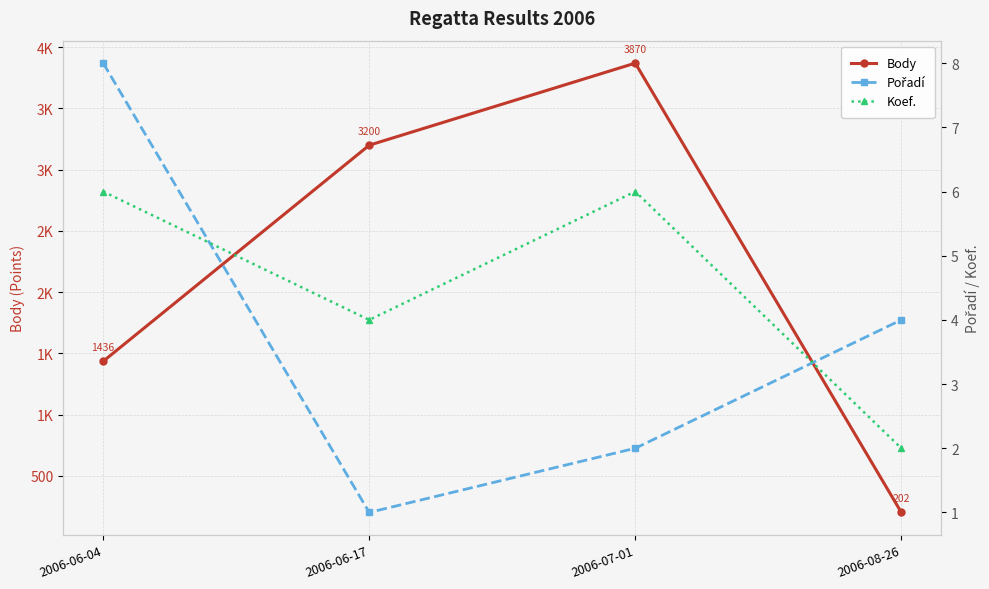

The Body series shows 1436 at 2006-06-04. True or false?

True